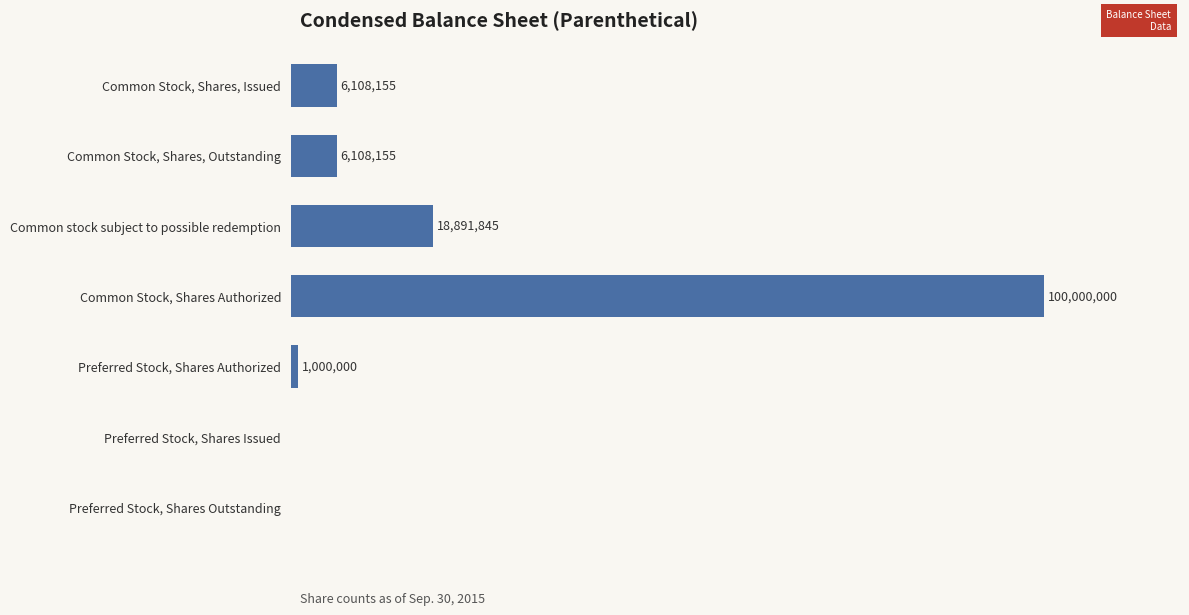

Which label corresponds to the largest value in the chart?

Common Stock, Shares Authorized